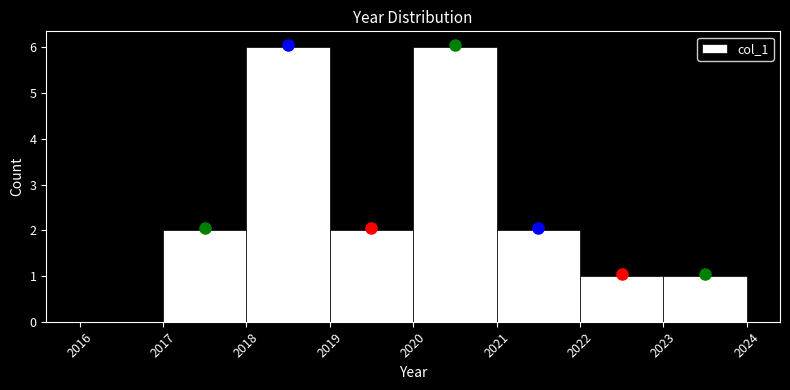

How tall is the bar that spans 2017 to 2018 on the x-axis? The values are not printed on the chart, so give them approximately, as read against the axis.

2